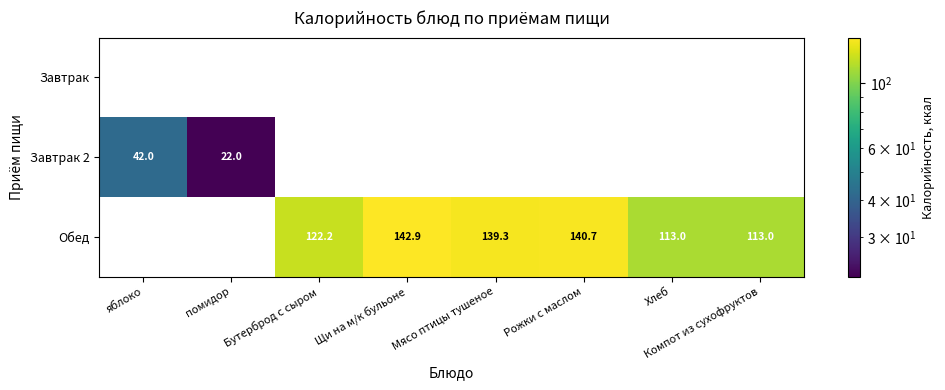

Is it true that Обед equals 76.7 at Щи на м/к бульоне?

False